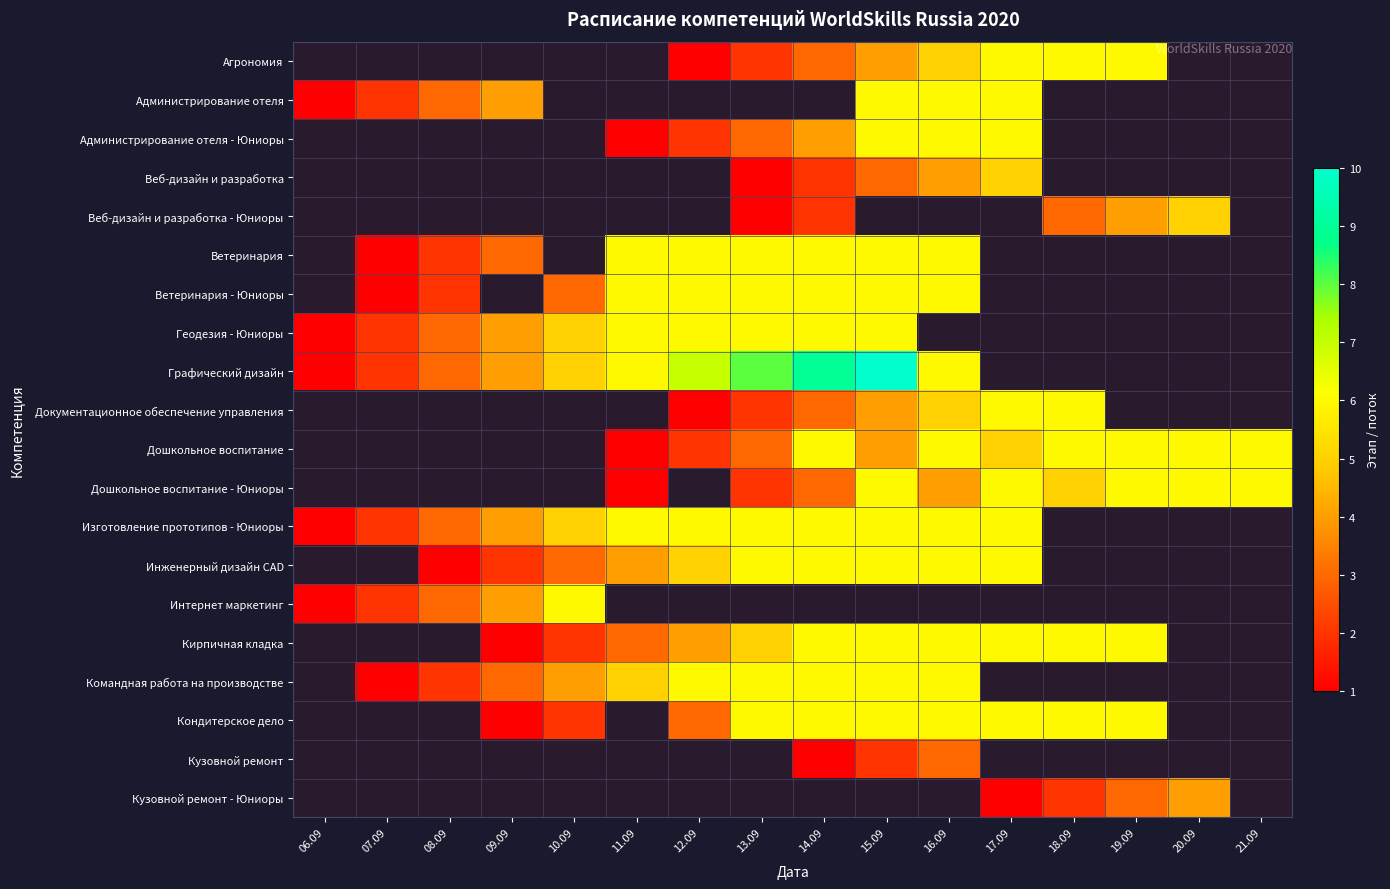

The Дошкольное воспитание series shows 4.0 at 15.09. True or false?

True